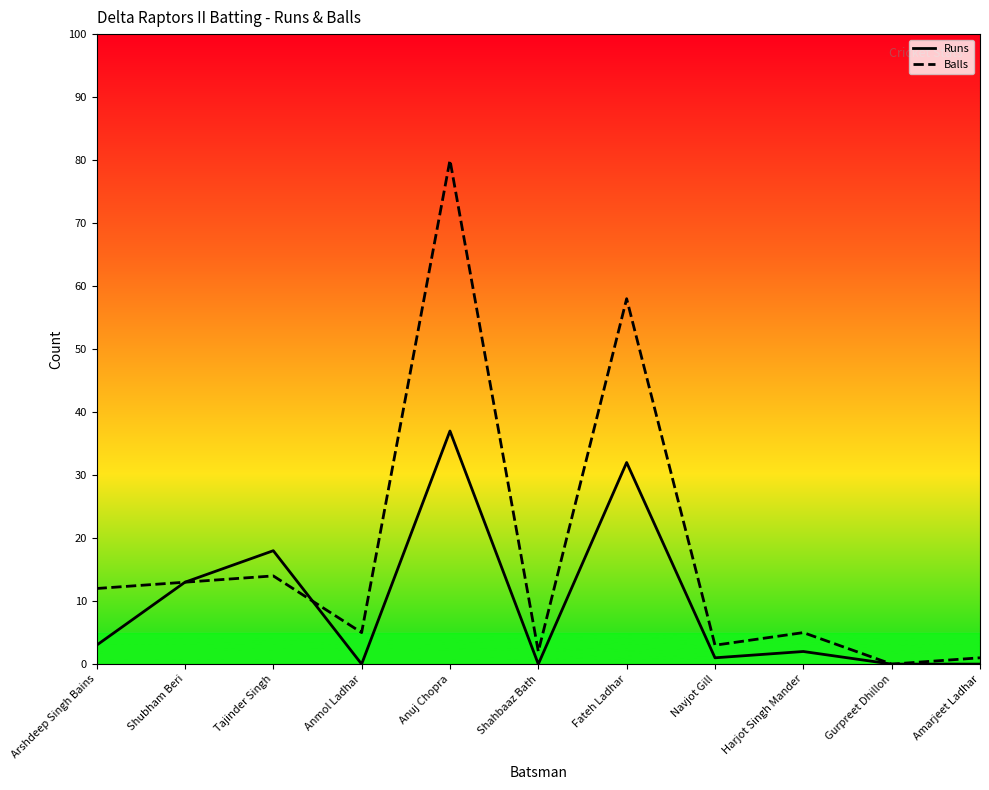

List the series in order of their peak value, highest first.

Balls, Runs